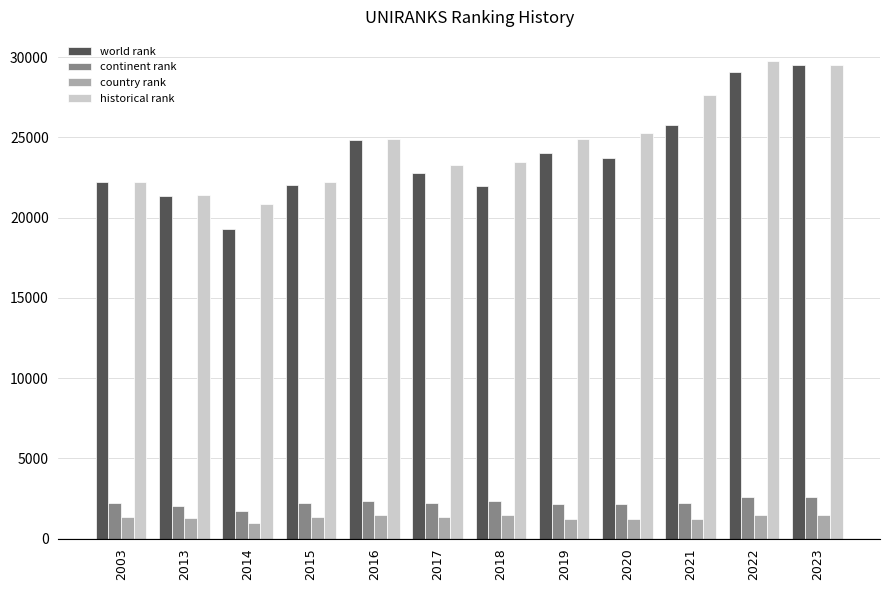

Which series has the largest range (max minus min)?

world rank